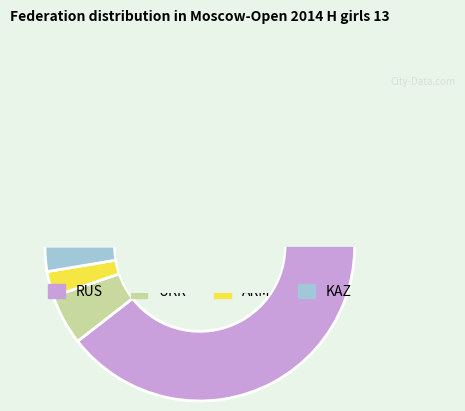

Rank the categories by value from highest to lowest.

RUS, UKR, ARM, KAZ